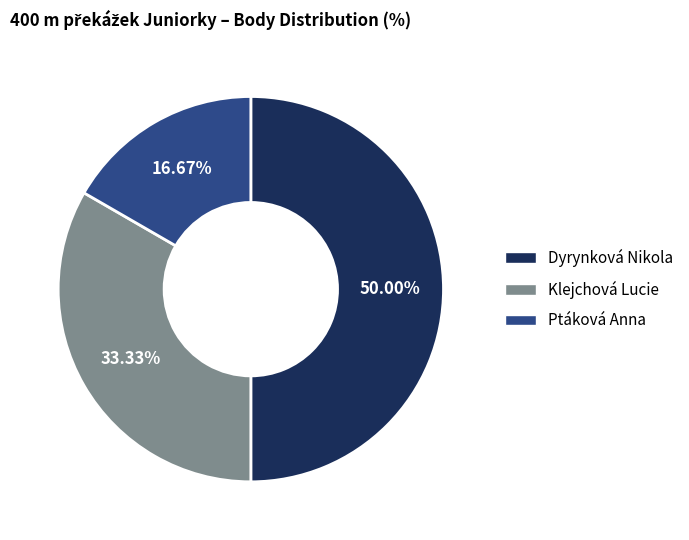

Rank the categories by value from highest to lowest.

Dyrynková Nikola, Klejchová Lucie, Ptáková Anna